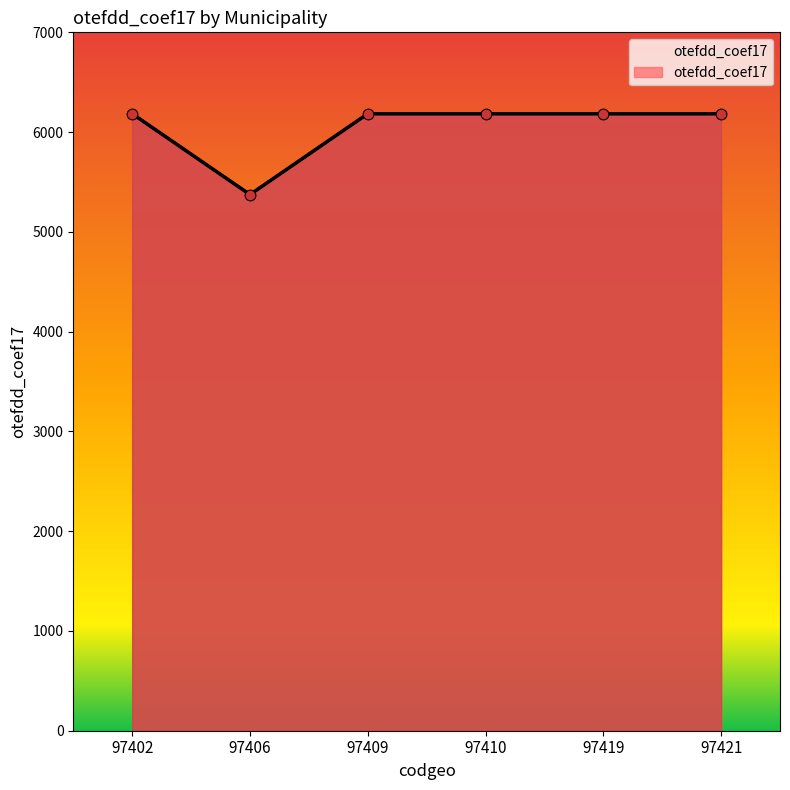

Between 97402 and 97409, which is larger?

97402